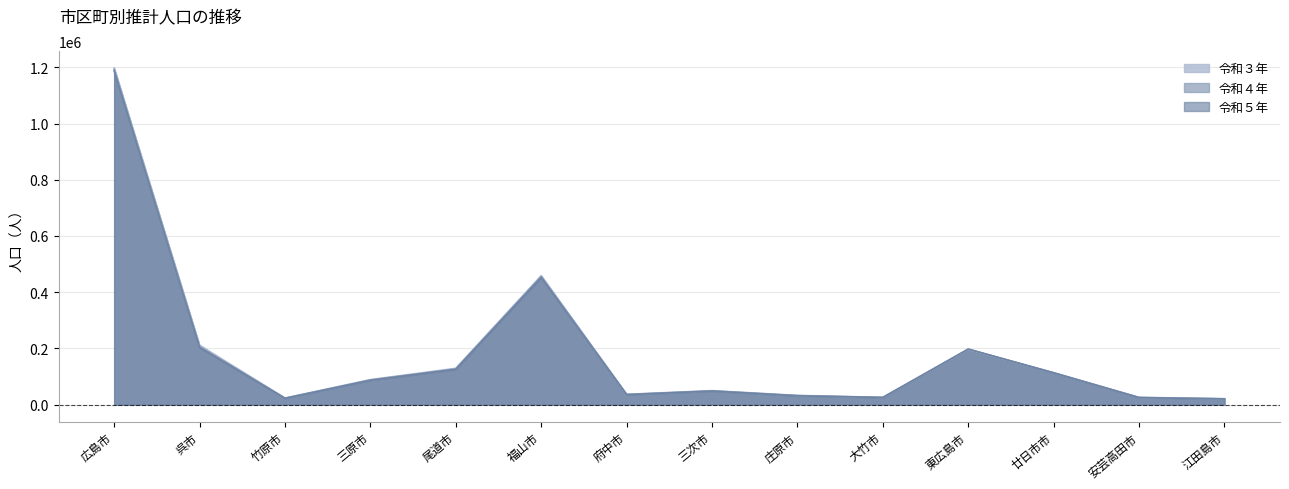

What are all the series names shown in the legend?

令和３年, 令和４年, 令和５年